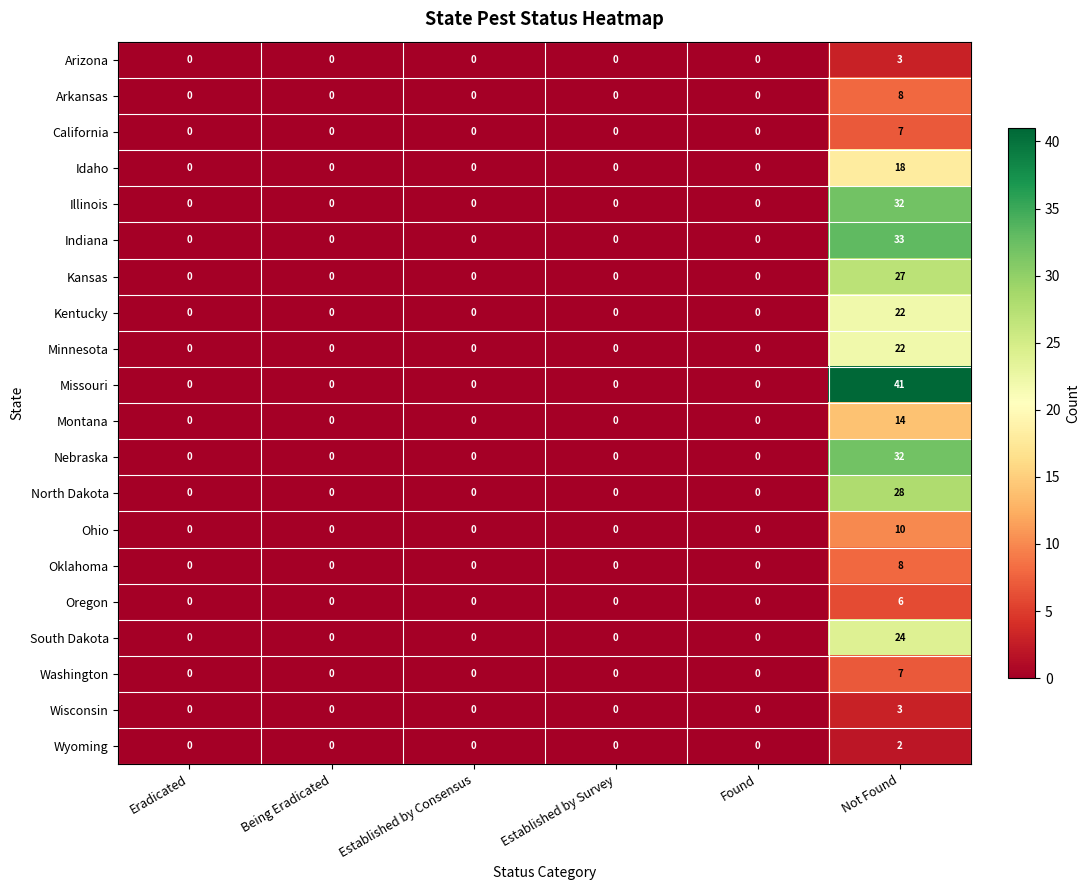

The value of Wyoming at Not Found is 1. True or false?

False